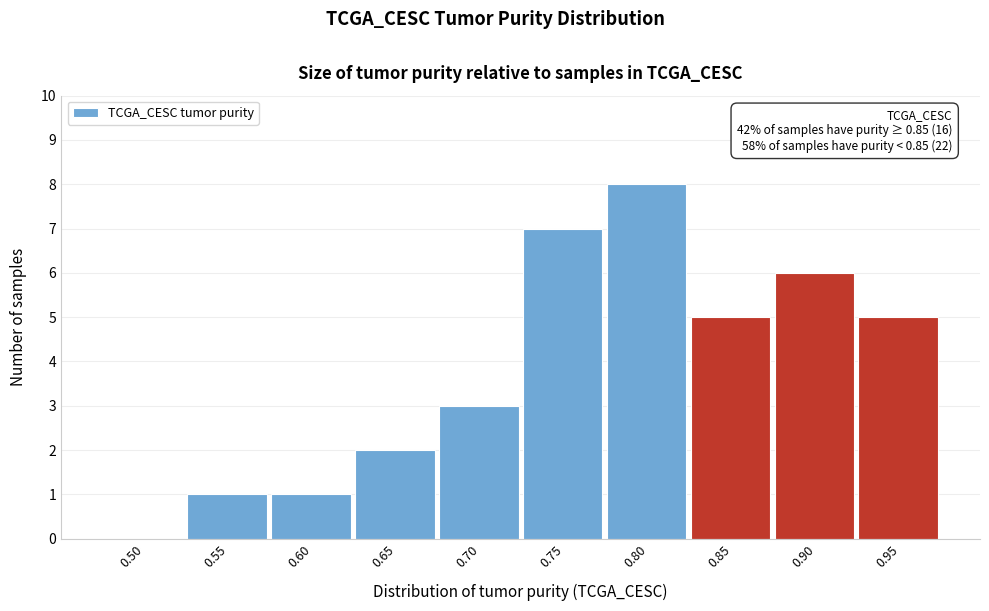

Reading left to right, transcribe all the data shown in this chart.

0.50=0	0.55=1	0.60=1	0.65=2	0.70=3	0.75=7	0.80=8	0.85=5	0.90=6	0.95=5